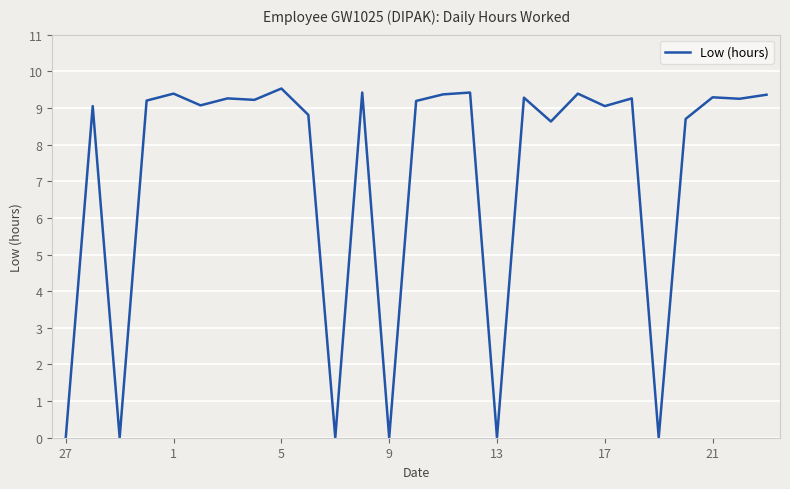

What is the difference between the maximum and minimum values?

9.5